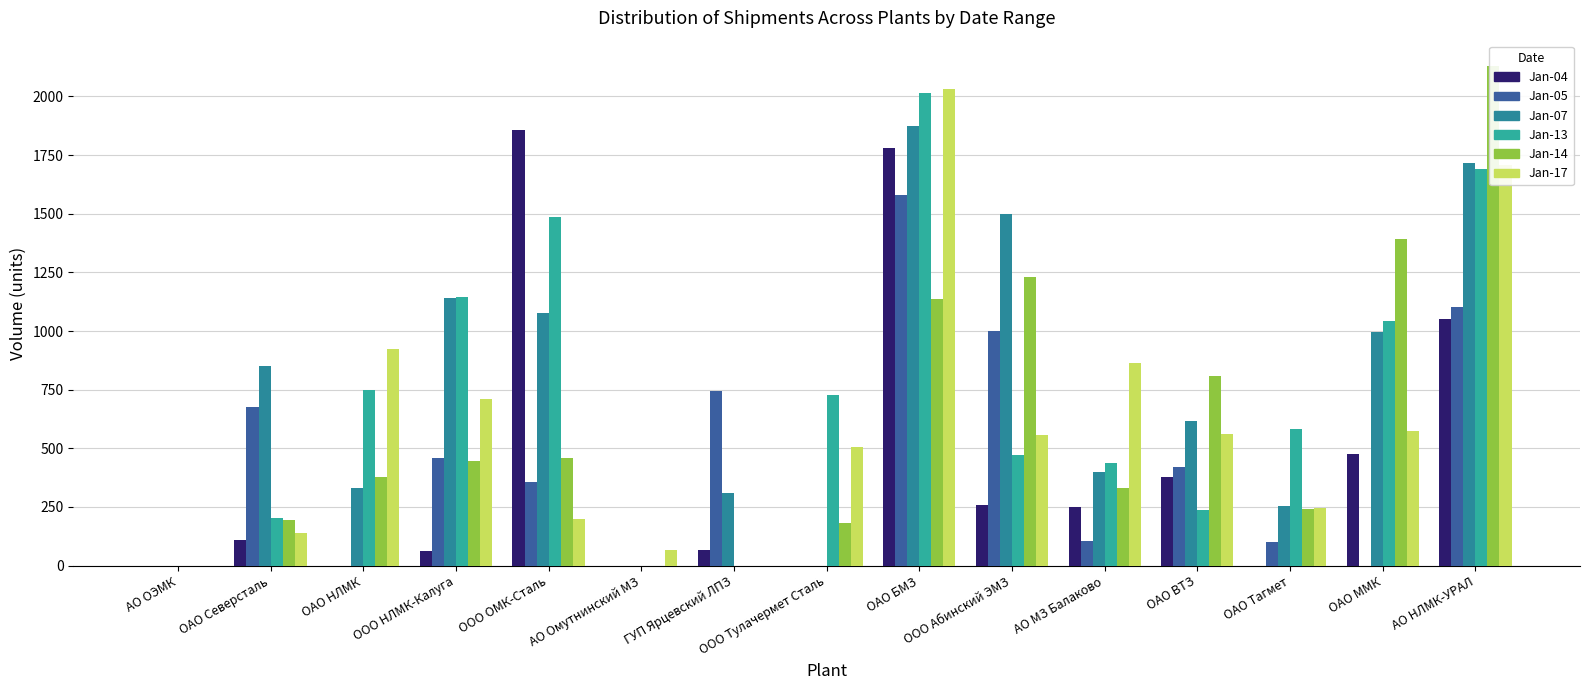

What is the label of the 3rd bar from the left?

ОАО НЛМК